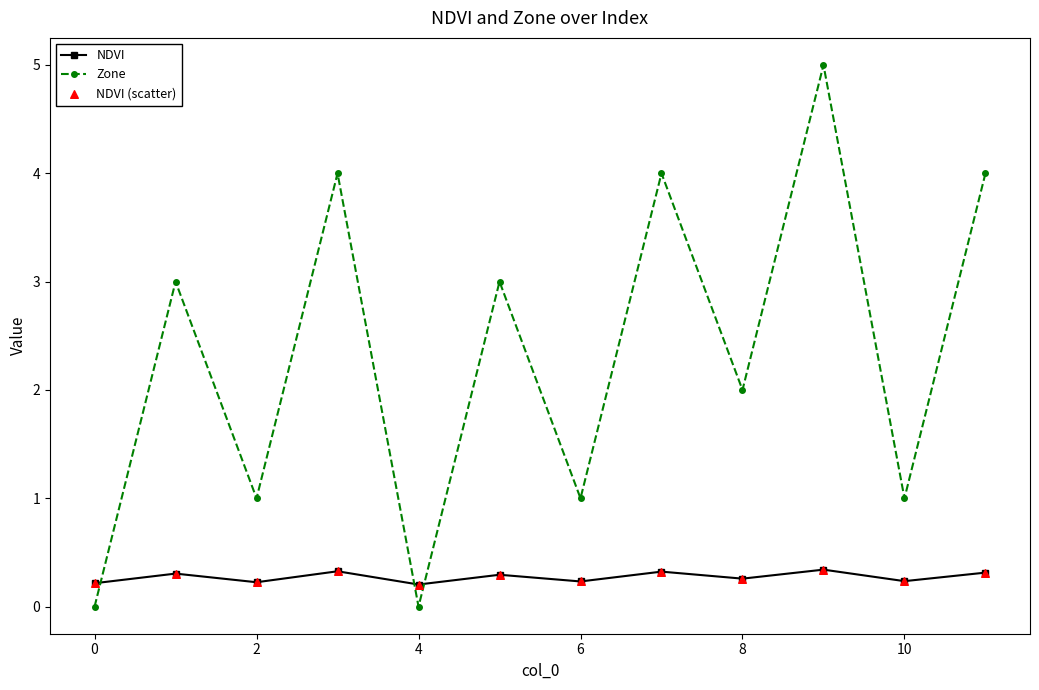

Which series has the largest total across all categories?

Zone